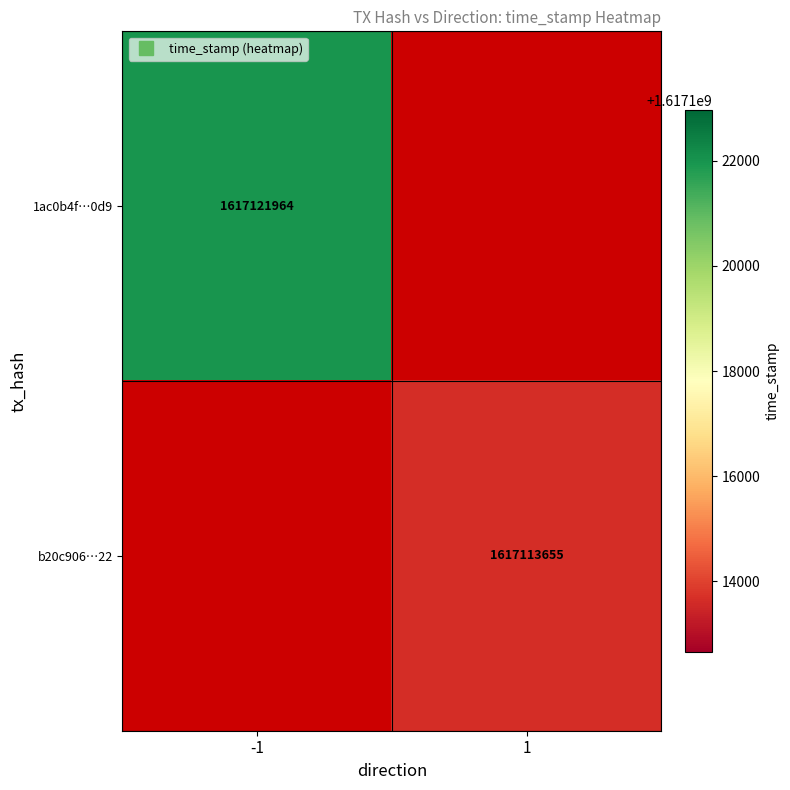

Rank the categories by b20c906…22 value from lowest to highest.

-1, 1